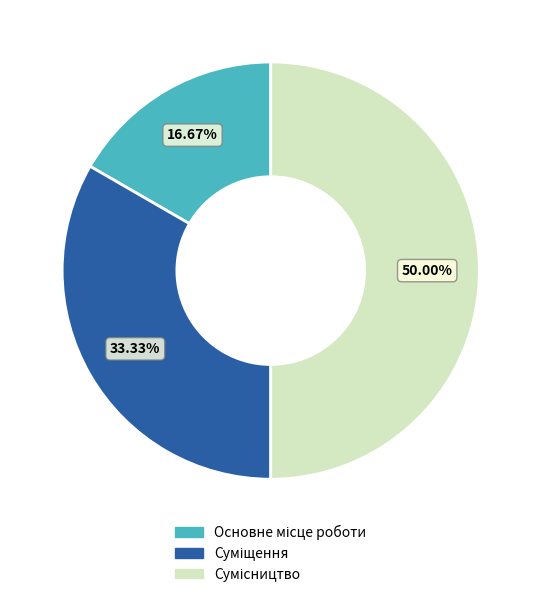

True or false: Суміщення accounts for 33% of the total.

True